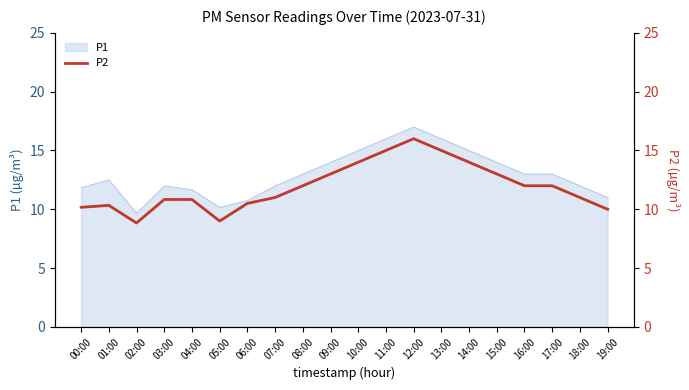

What is the minimum value shown in the chart?

8.8